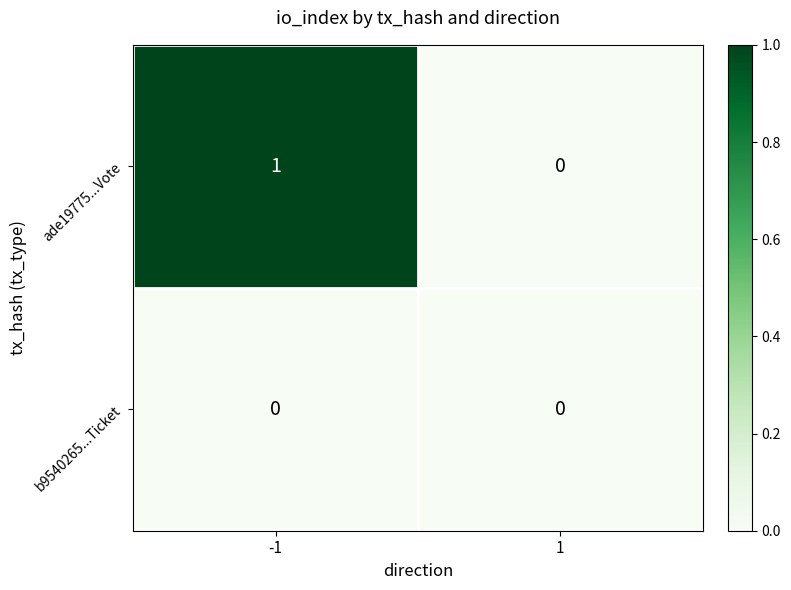

Is it true that b9540265...Ticket equals 0 at -1?

True